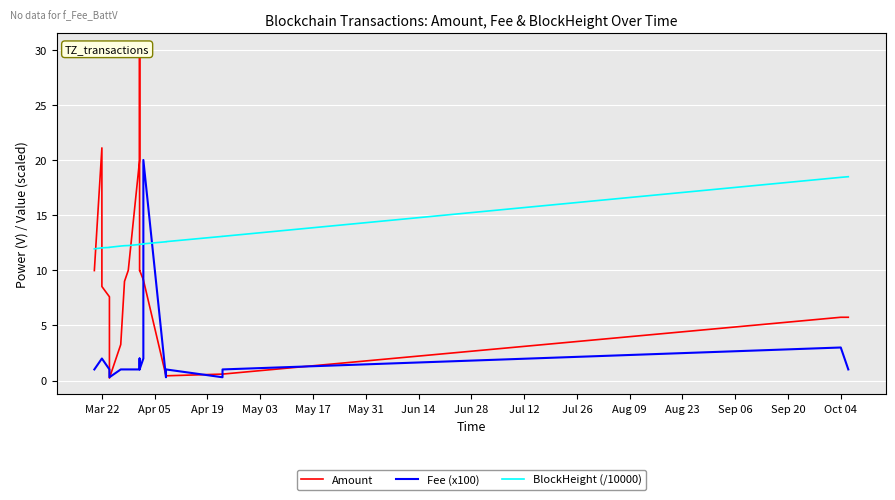

What is the sum of all Amount values?

171.5